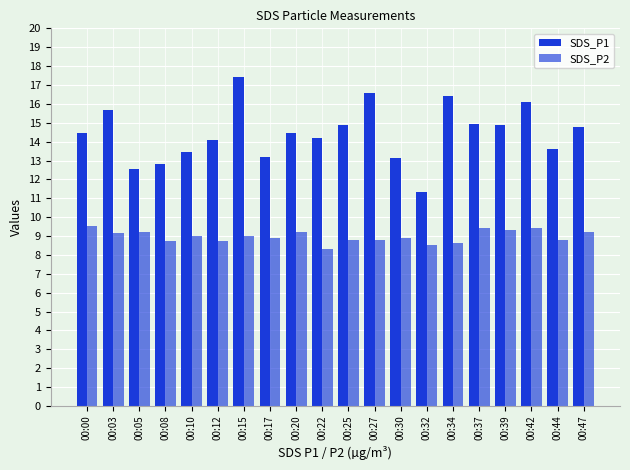

At which label is SDS_P1 closest to 14?

00:12